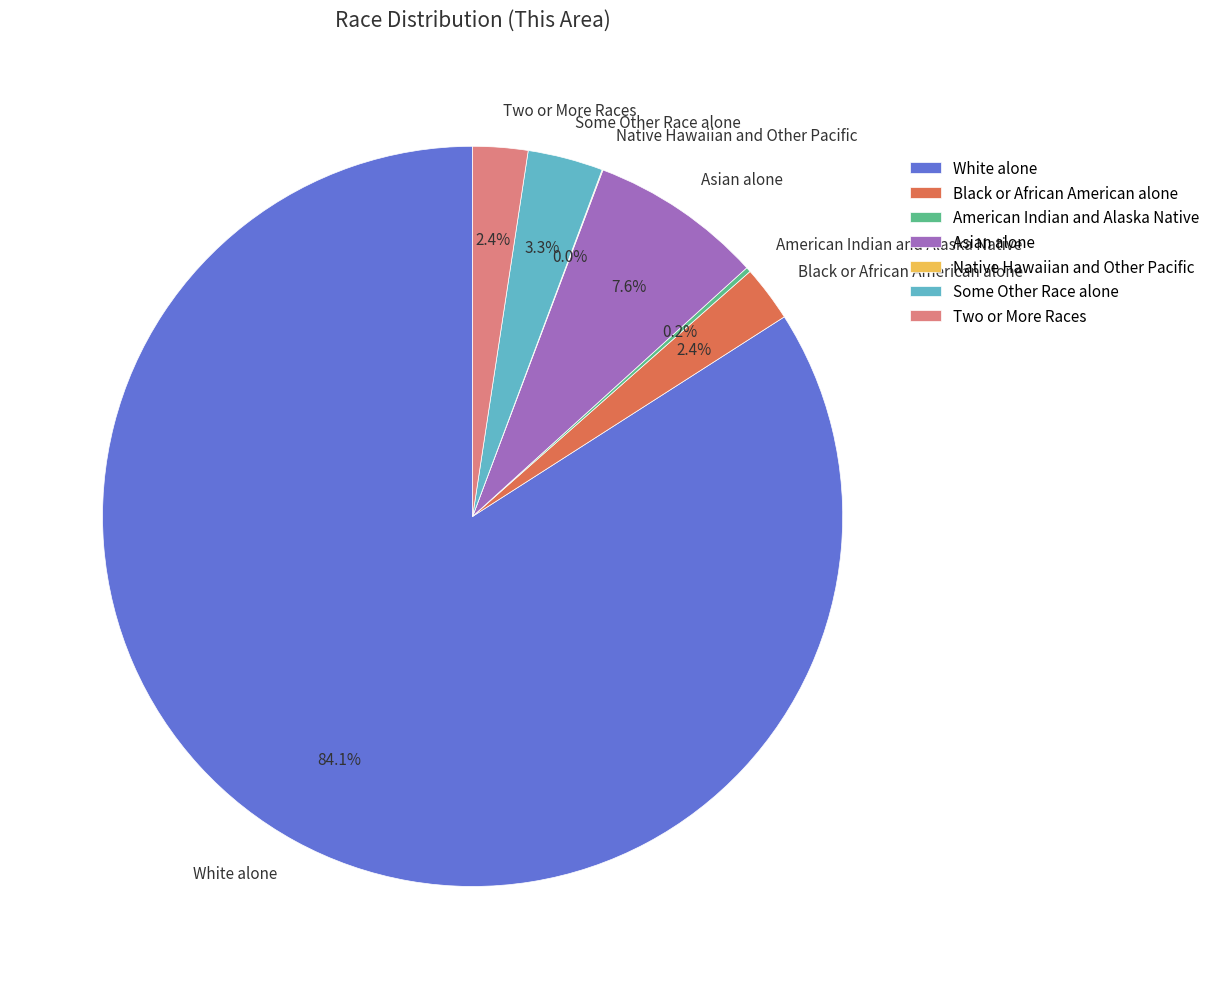

Which category has the biggest portion of the pie?

White alone